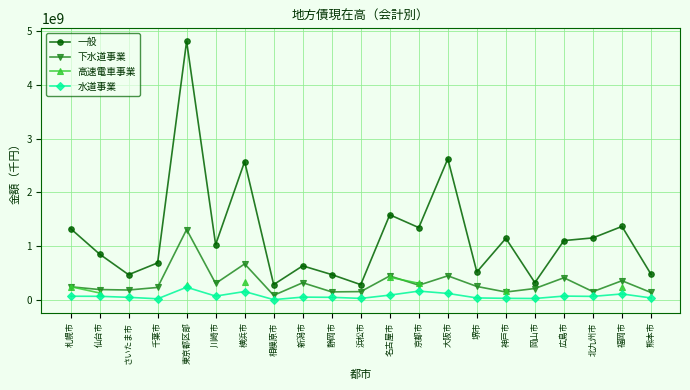

At which label is 高速電車事業 closest to 271797138?

東京都区部